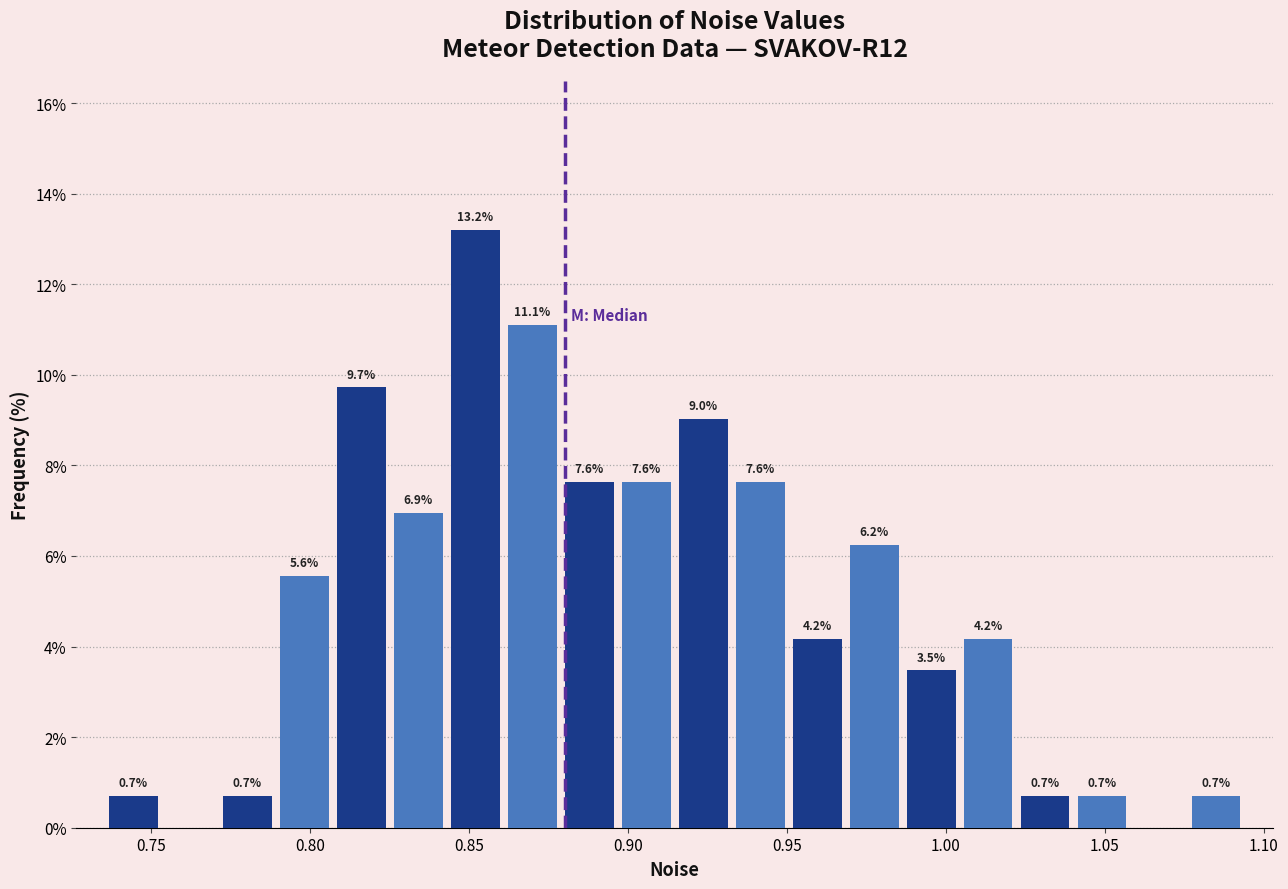

Read against the x-axis, roughly where is the centre of the tallest bar?

0.850